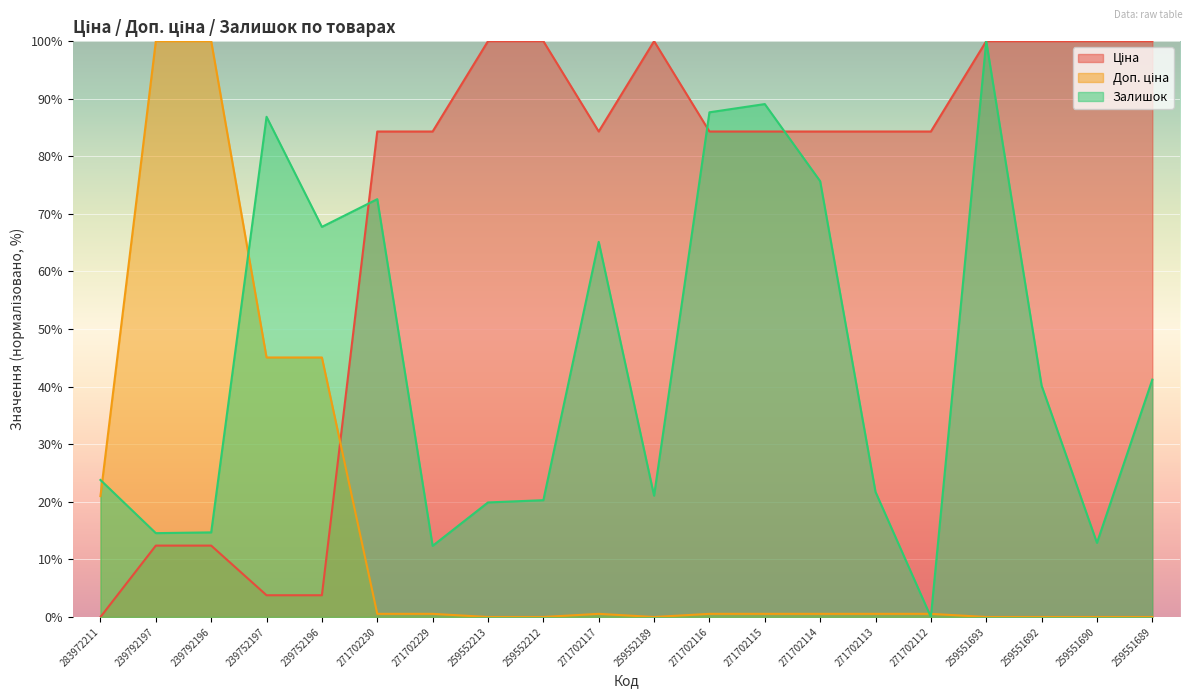

Between 239792197 and 259552213, which series saw the biggest shift?

Доп. ціна